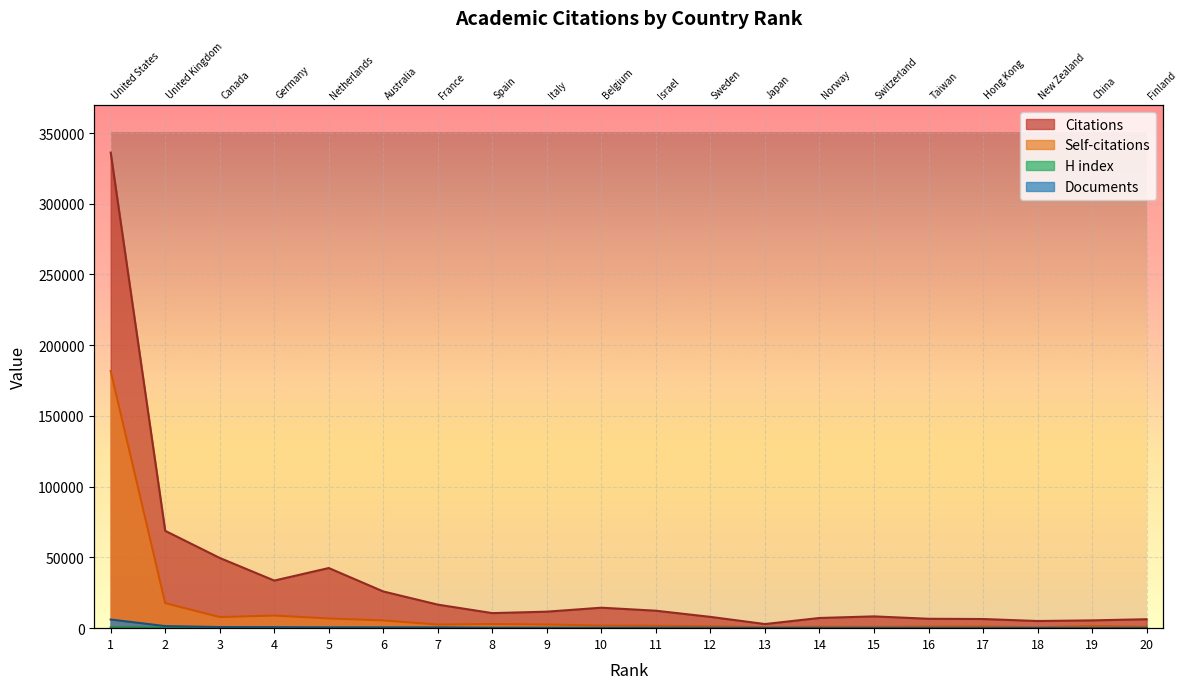

At how many categories does at least one series exceed 114242?

1